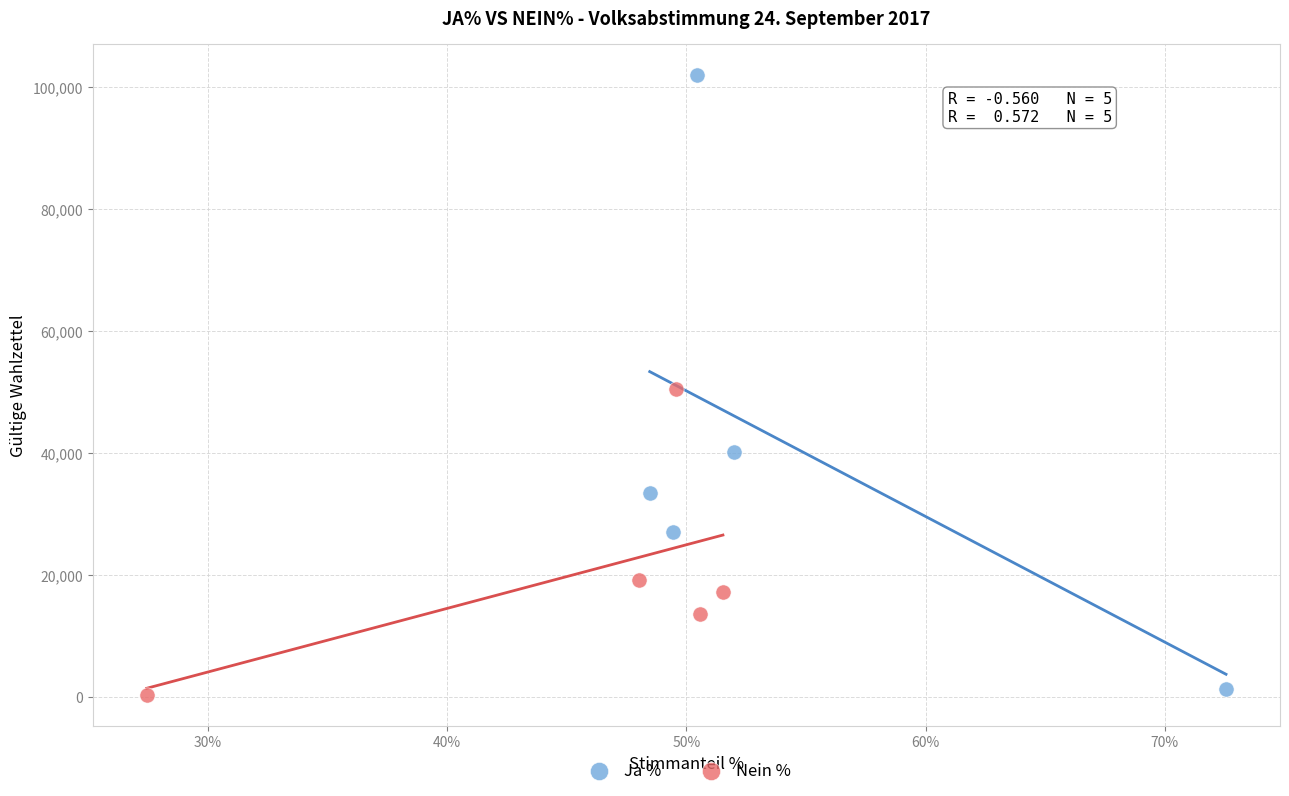

Which series has the largest Y range (max minus min)?

Ja %